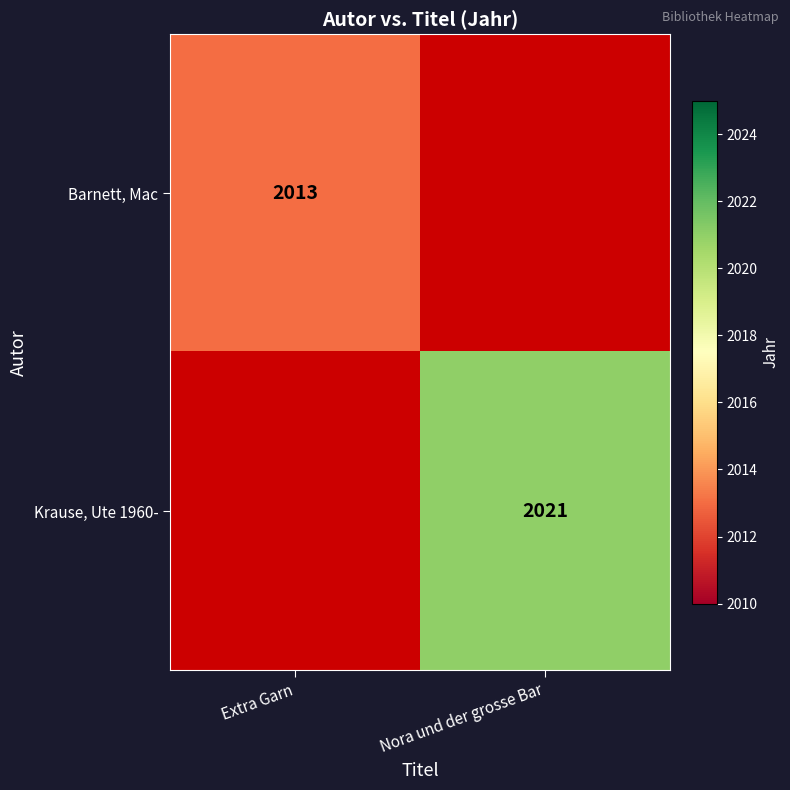

How many distinct data groups are displayed?

2